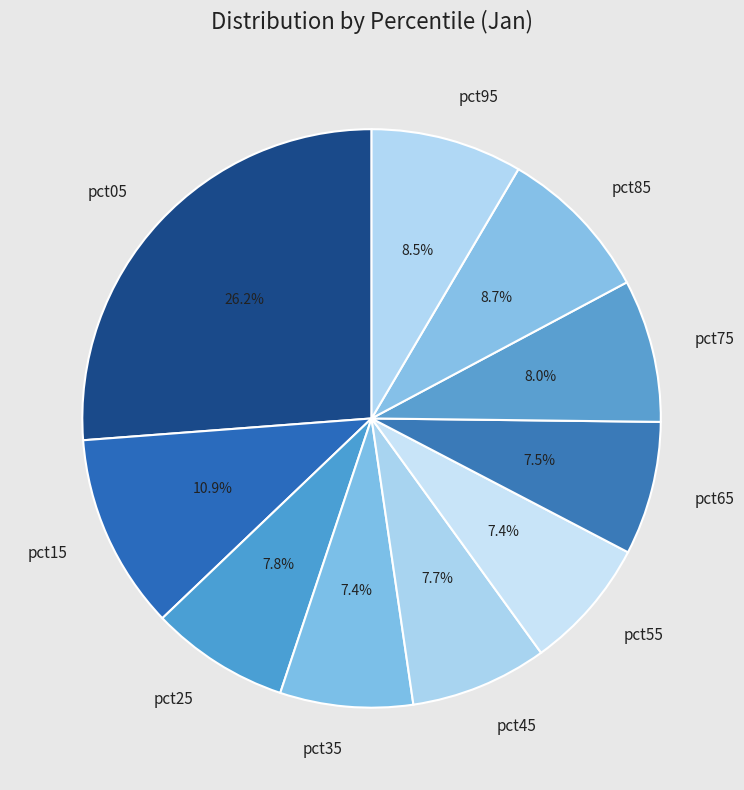

Which category has the biggest portion of the pie?

pct05